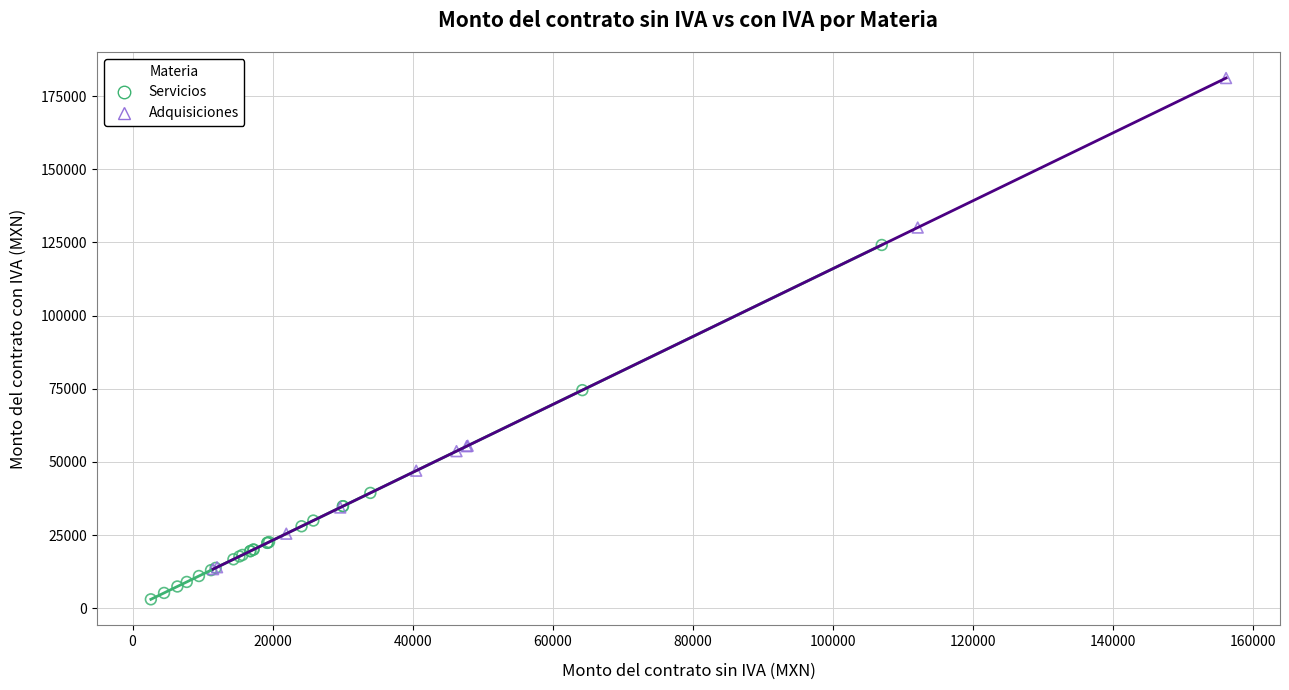

Which series reaches the minimum Y coordinate?

Servicios